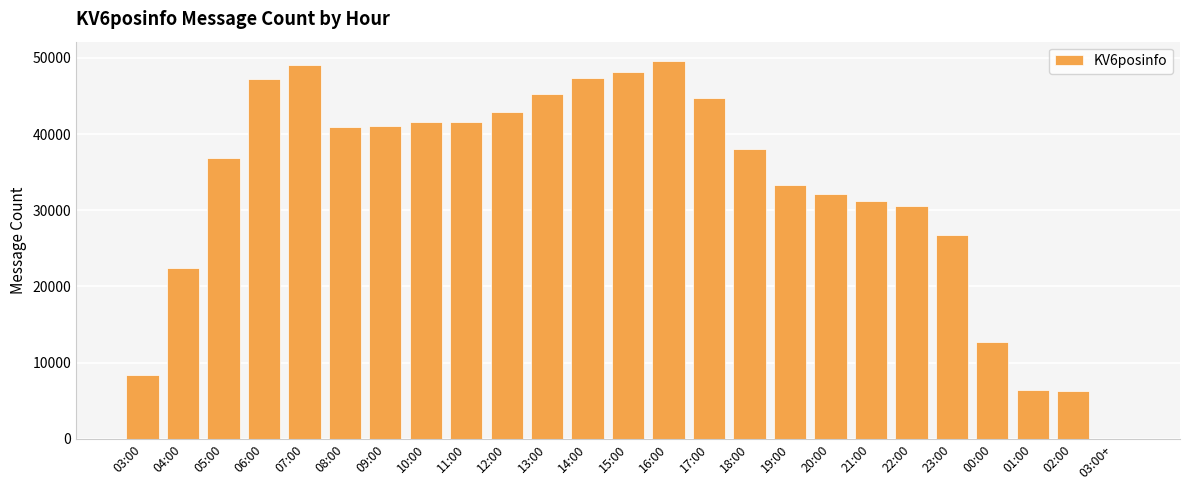

At which label is the value closest to 24819?

23:00